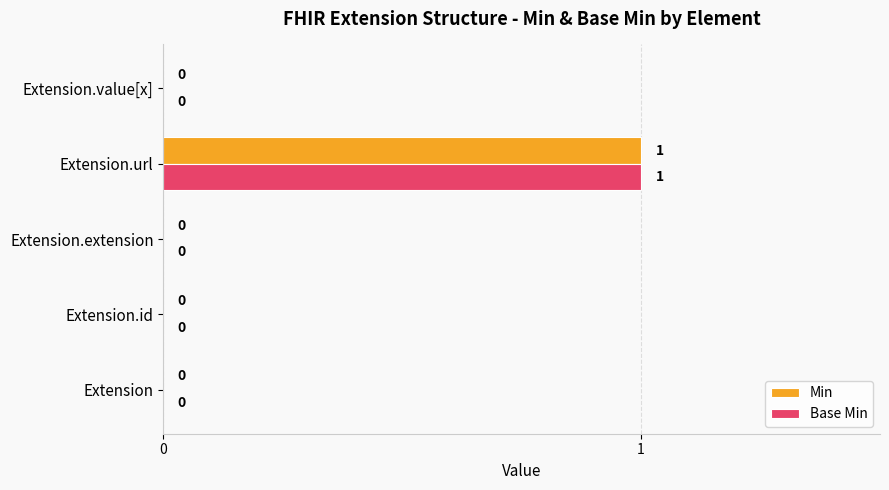

Which category has the highest value in the Min series?

Extension.url